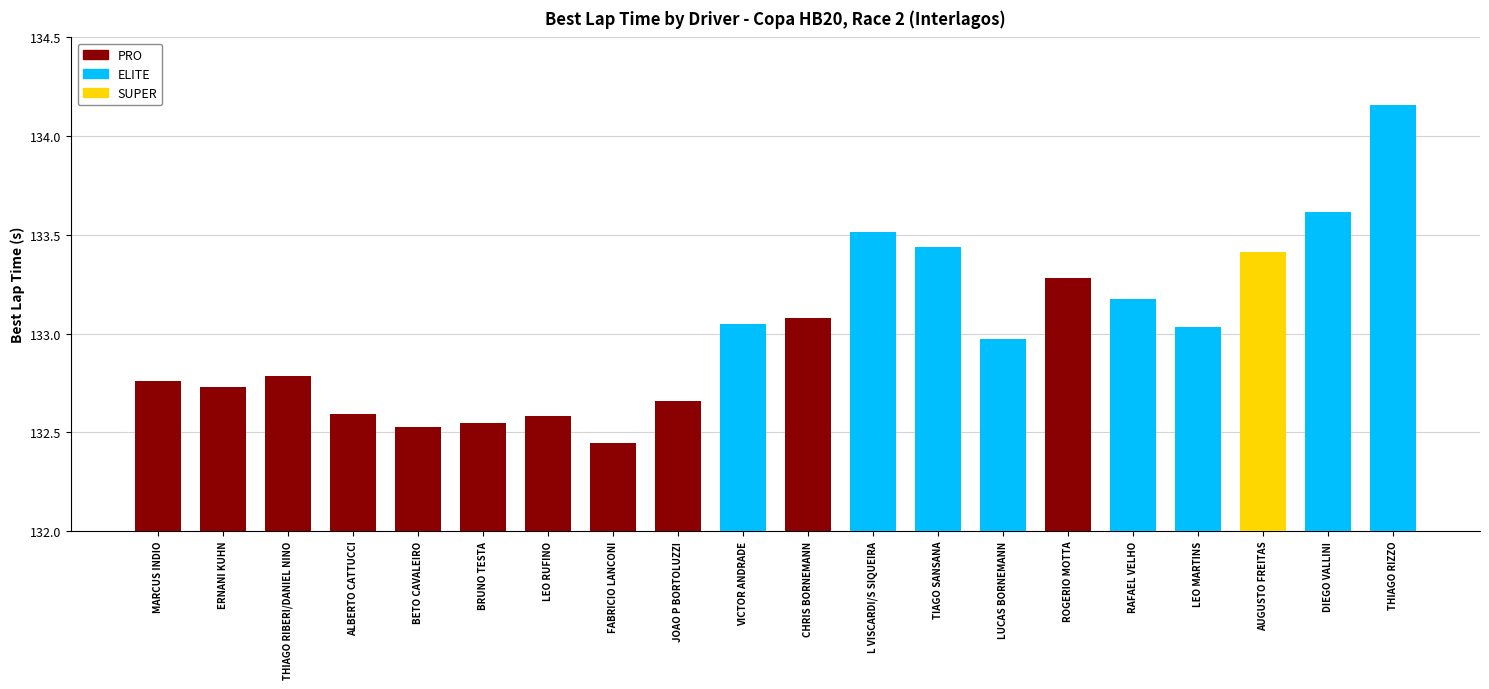

At which label does the data first exceed 133?

VICTOR ANDRADE